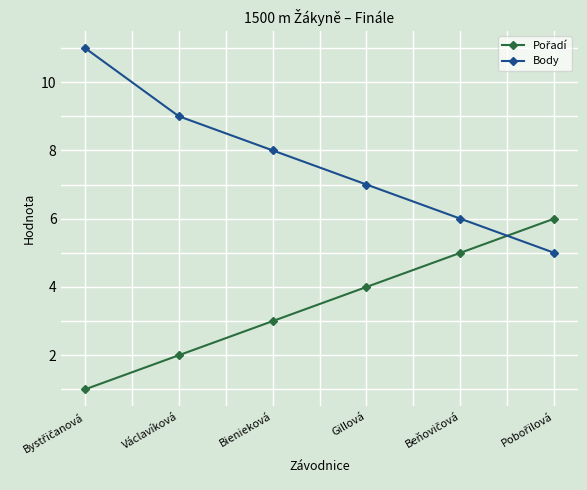

Which series has the widest spread of values?

Body